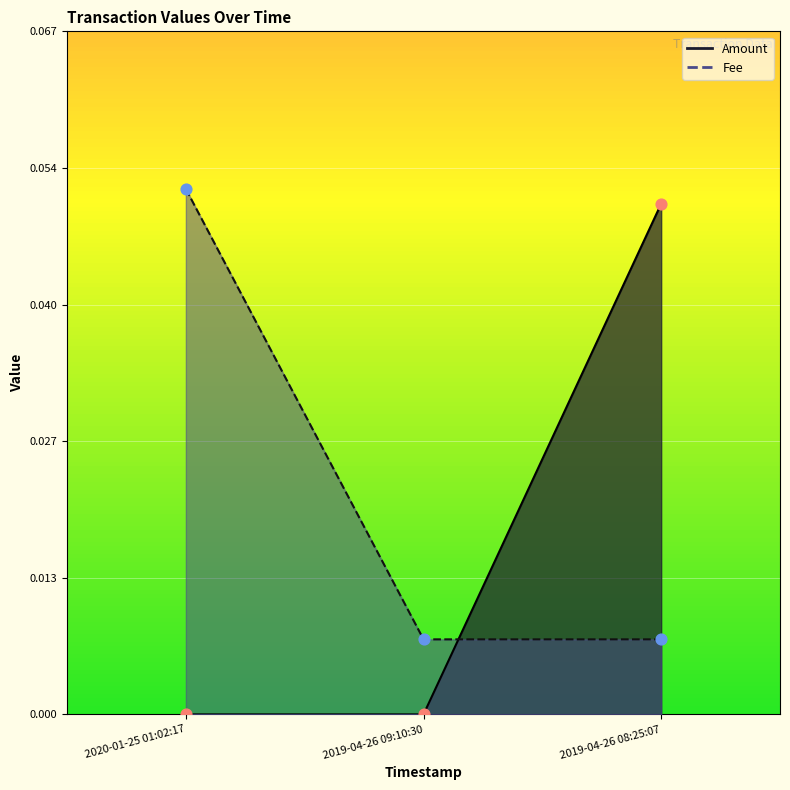

What are all the series names shown in the legend?

Amount, Fee